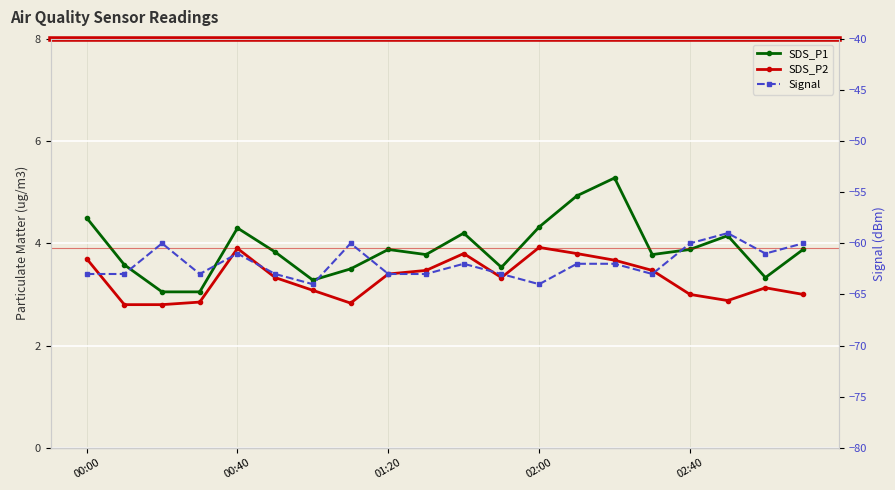

What is the total value across all series at 11?

-56.1